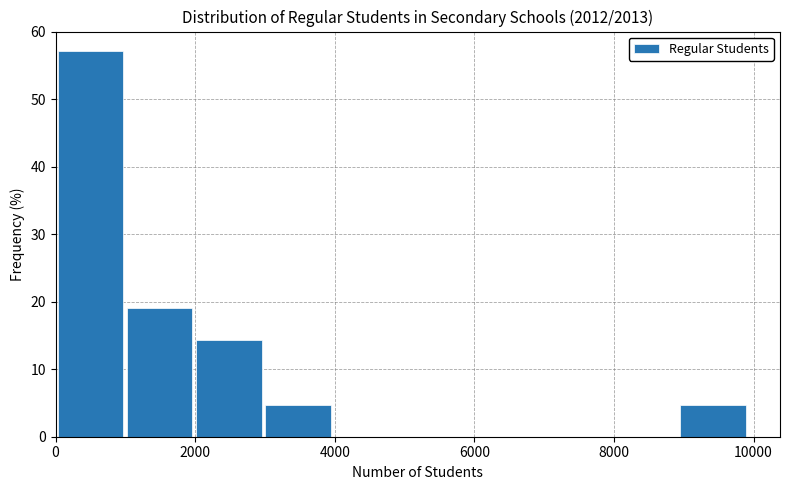

Over which range of the x-axis is the bar tallest?

0 to 1000